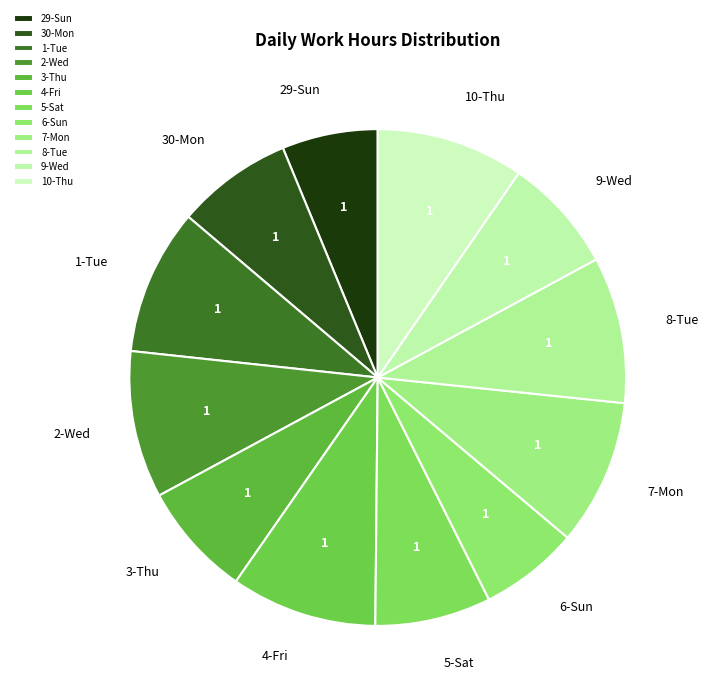

Is the sum of 3-Thu and 6-Sun greater than half?

No